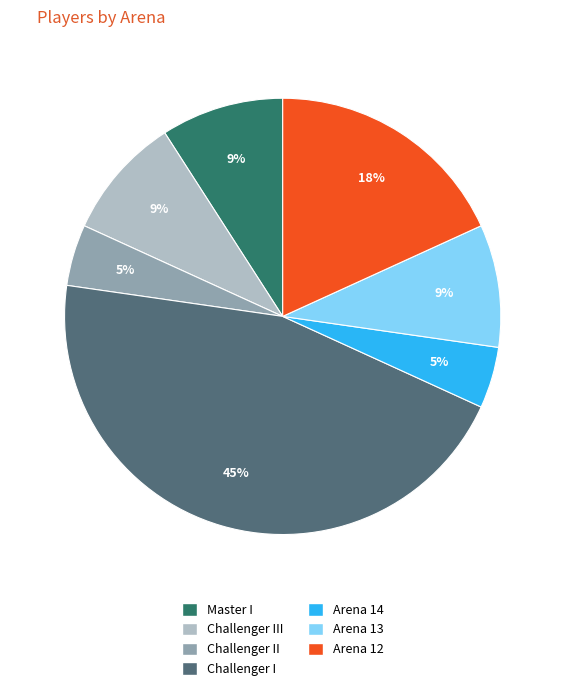

How many slices are in this pie chart?

7